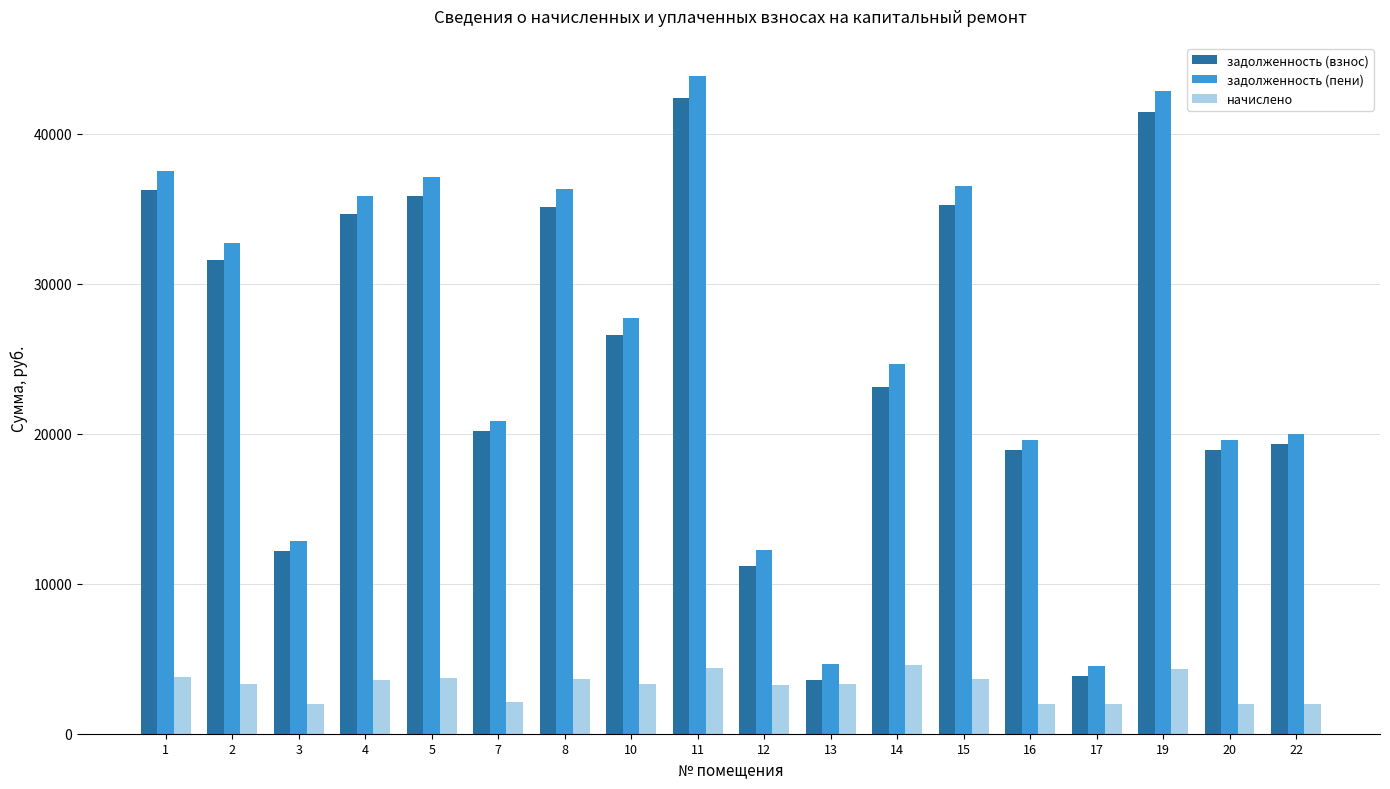

What is the value of the начислено bar at the 18th from the left?

2008.8